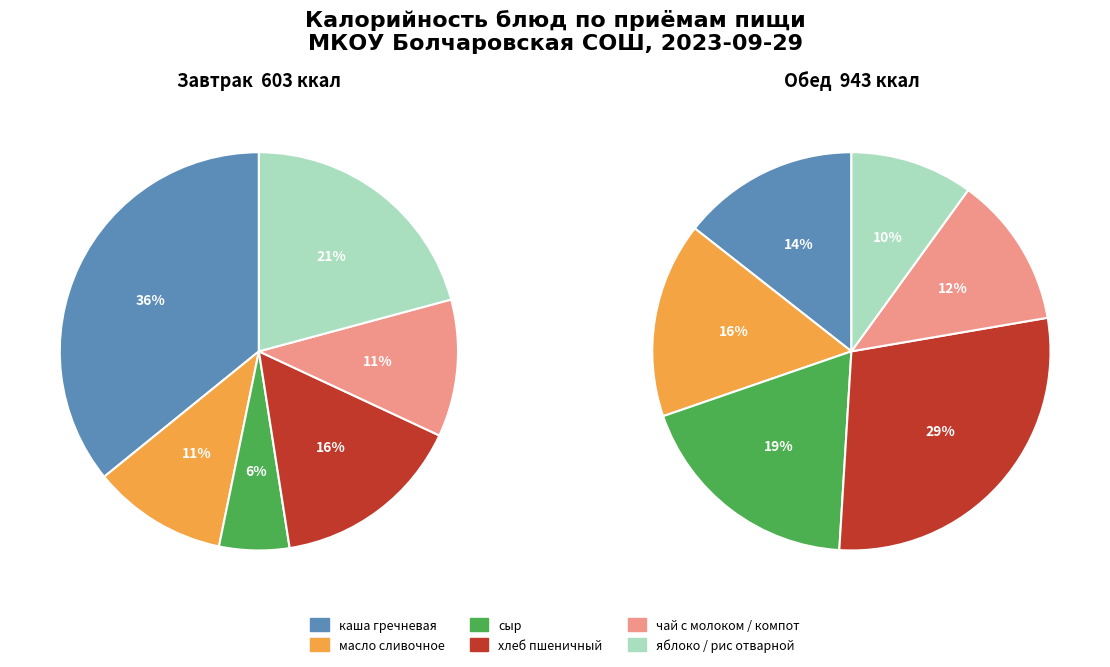

True or false: сыр accounts for 6% of the total.

False